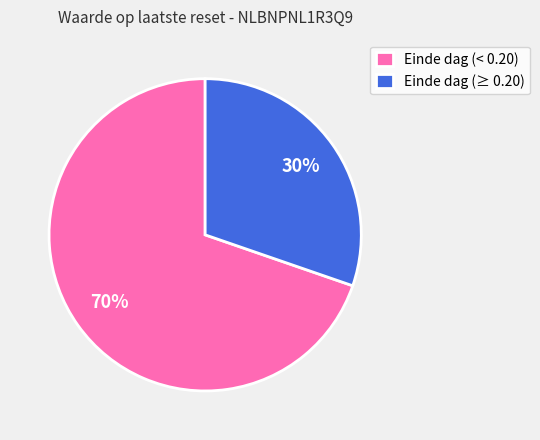

Rank the categories by value from lowest to highest.

Einde dag (≥ 0.20), Einde dag (< 0.20)